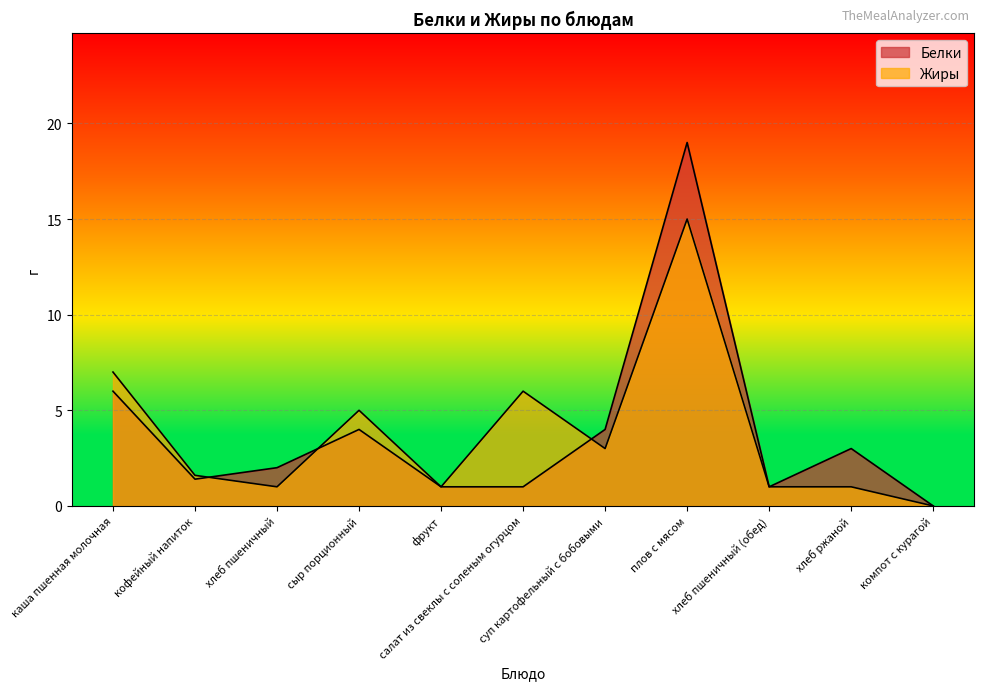

Which series has the largest total across all categories?

Белки